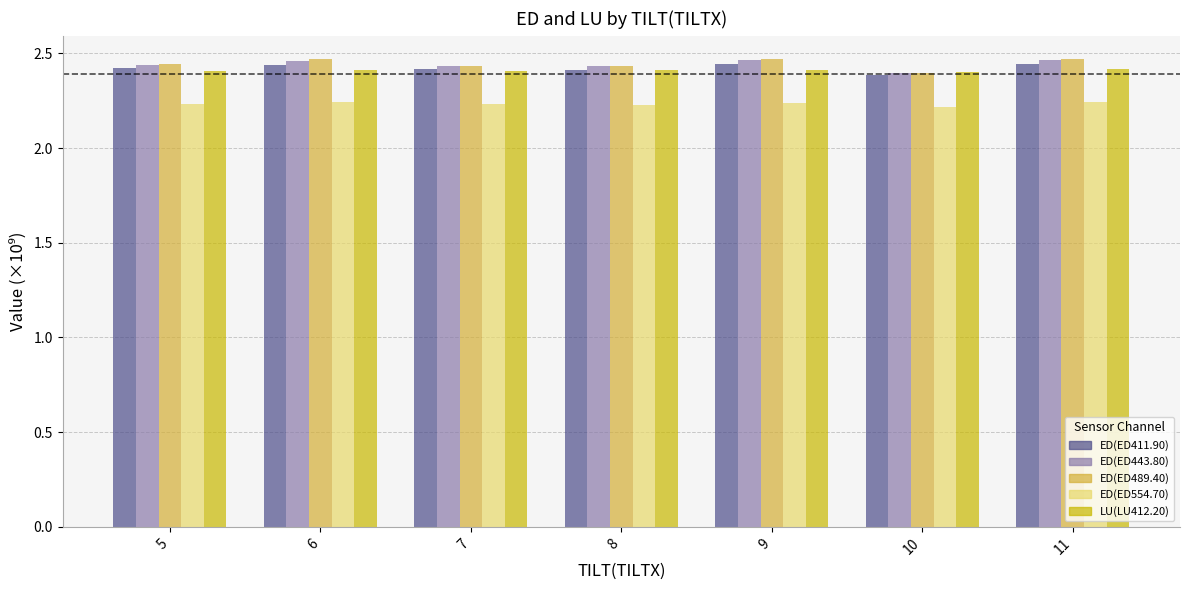

What are all the series names shown in the legend?

ED(ED411.90), ED(ED443.80), ED(ED489.40), ED(ED554.70), LU(LU412.20)